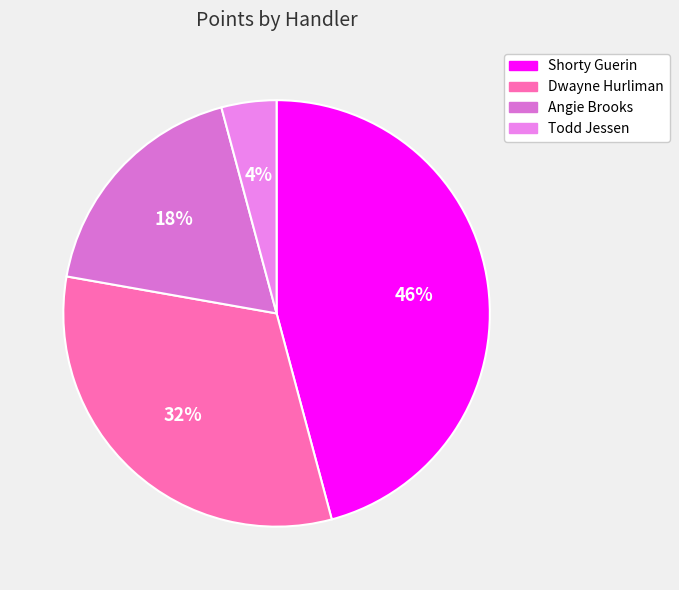

Does Dwayne Hurliman account for over 50% of the chart?

No